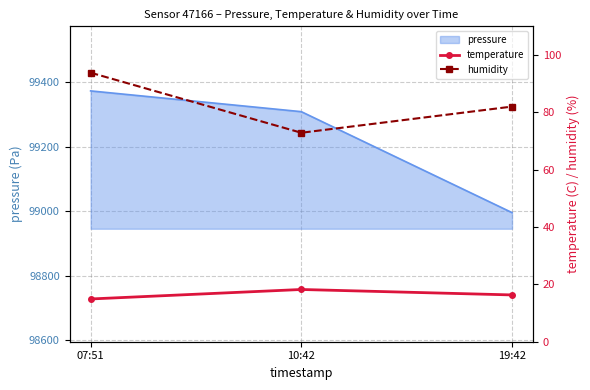

At which label does pressure reach its minimum?

19:42